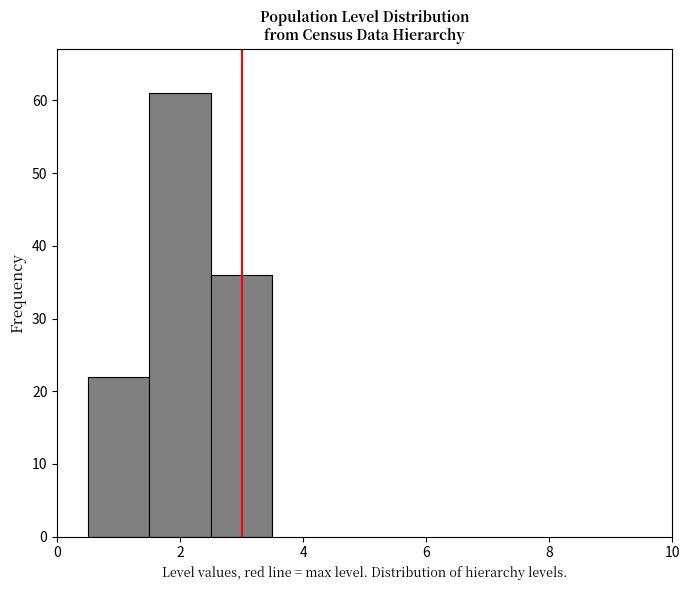

Which range on the x-axis has the tallest bar?

1.5 to 2.5